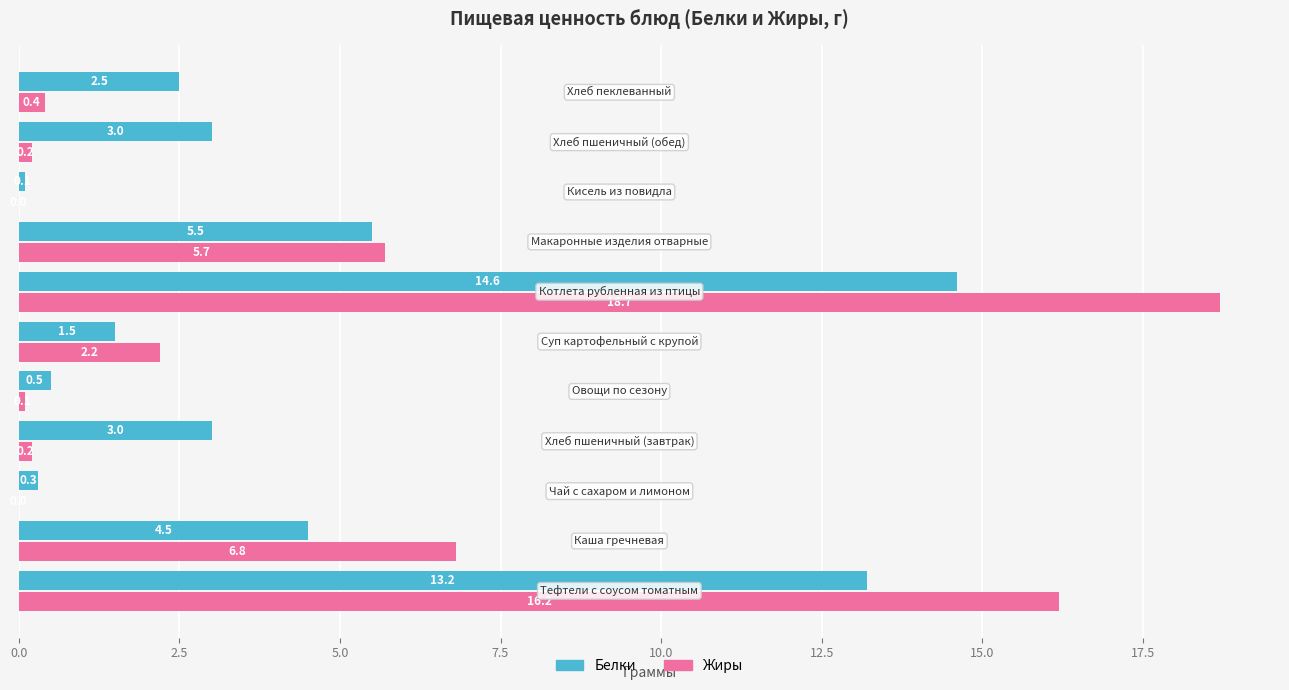

Which series has the largest total across all categories?

Жиры